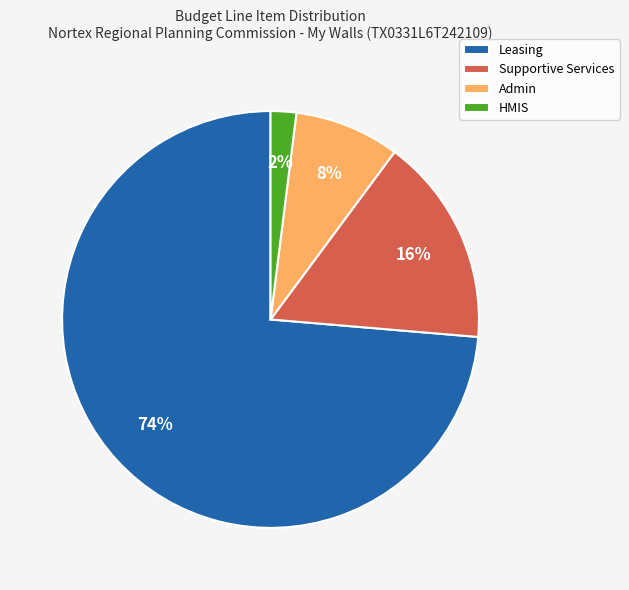

Does Supportive Services represent more than half of the total?

No